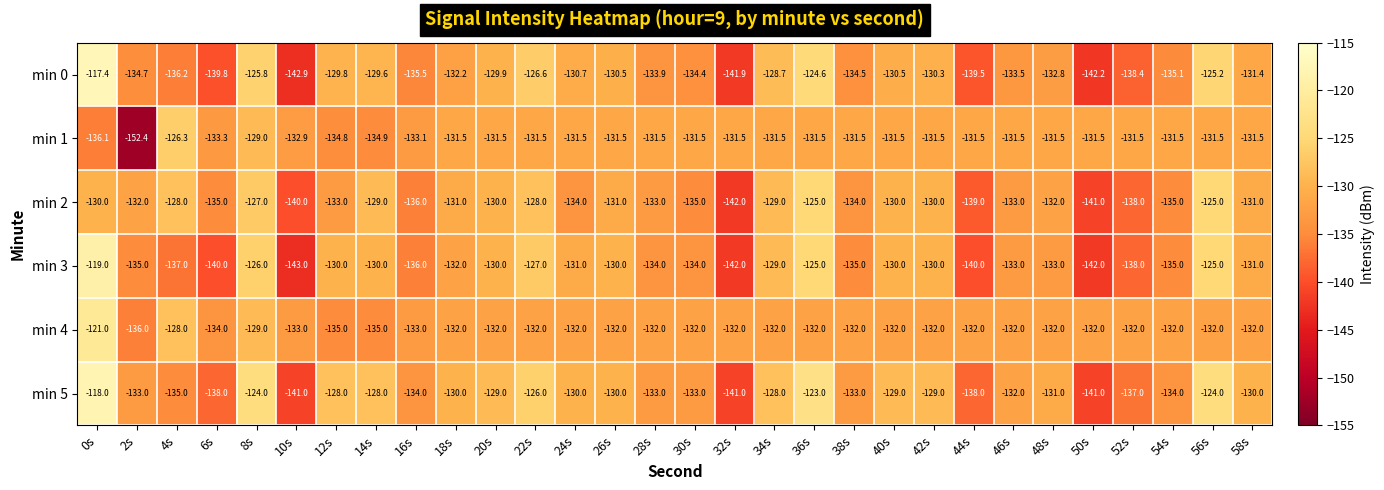

At which category is the sum across all series the highest?

0s